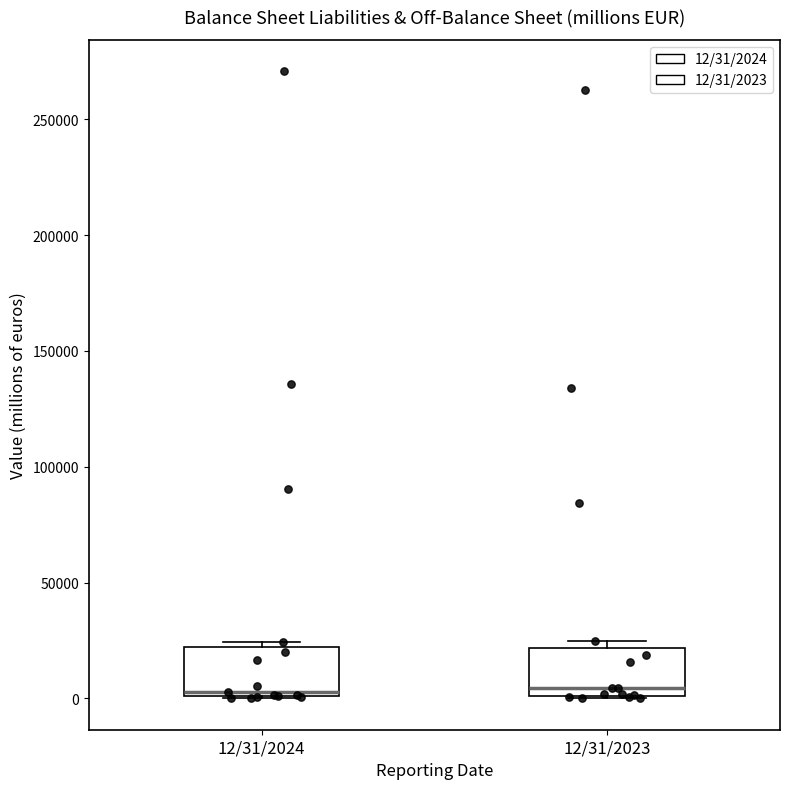

Where is the lower edge of the box for 12/31/2024 on the y-axis? The values are not printed on the chart, so give them approximately, as read against the axis.

0